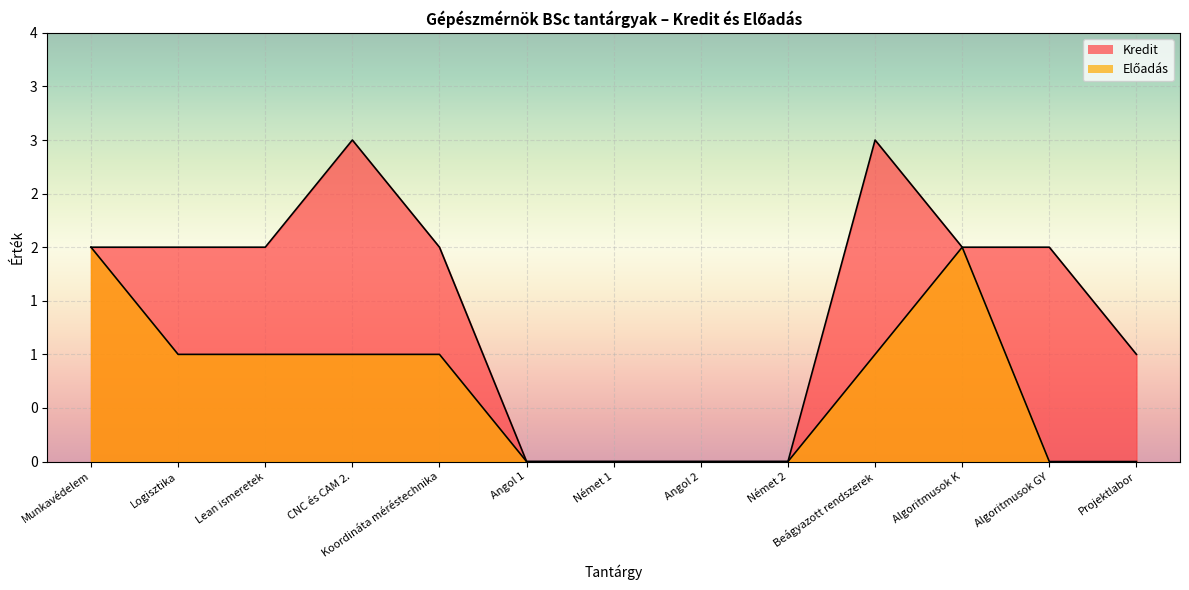

Which series has the largest range (max minus min)?

Kredit